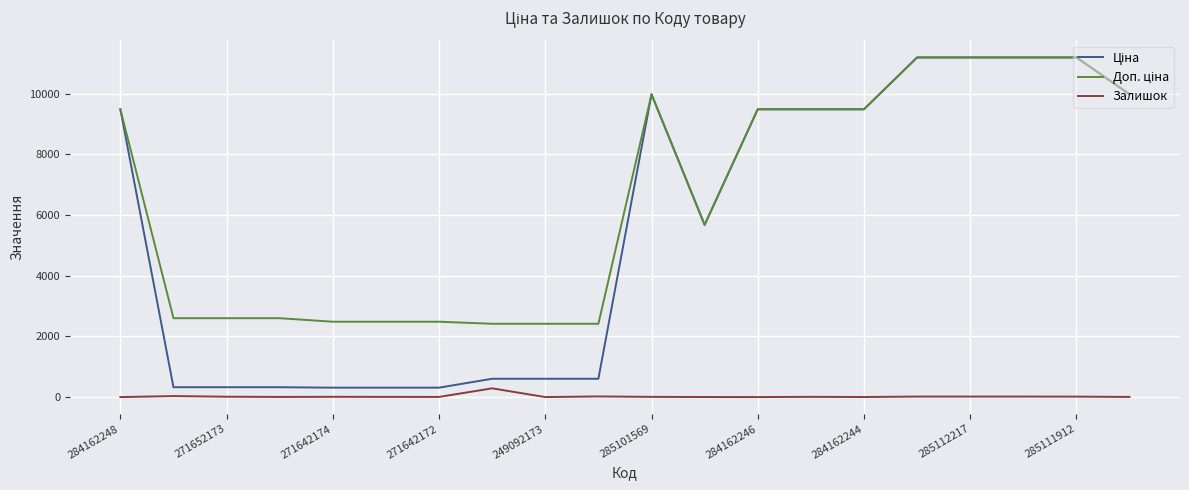

What is the greatest value displayed?

11188.2